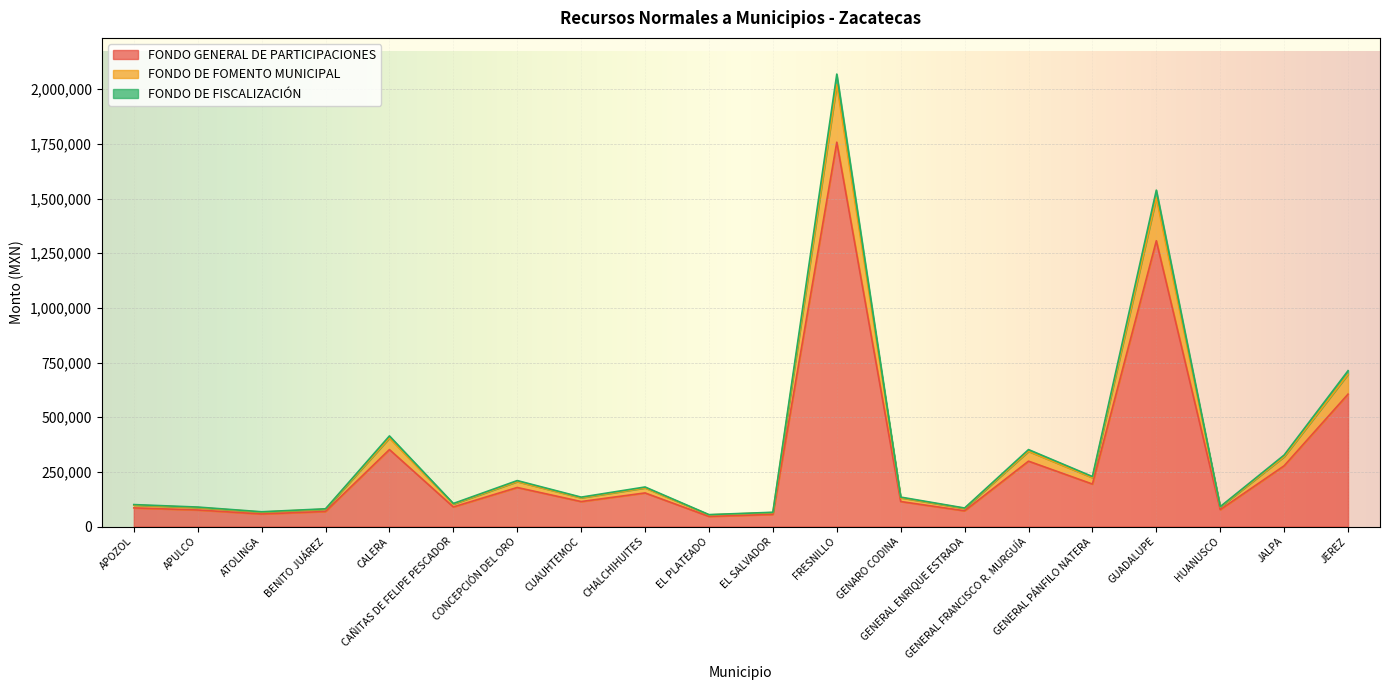

What is the minimum value for FONDO GENERAL DE PARTICIPACIONES?

46175